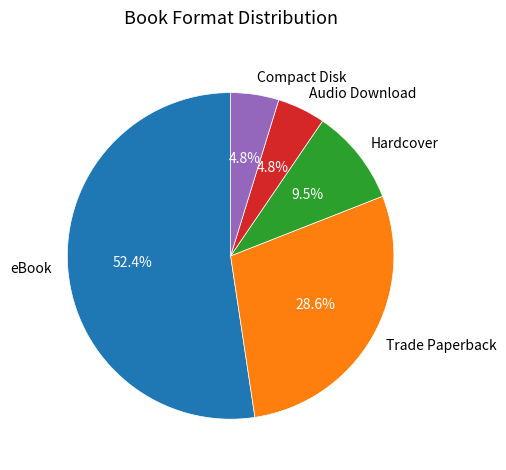

Does any single category account for the majority?

Yes